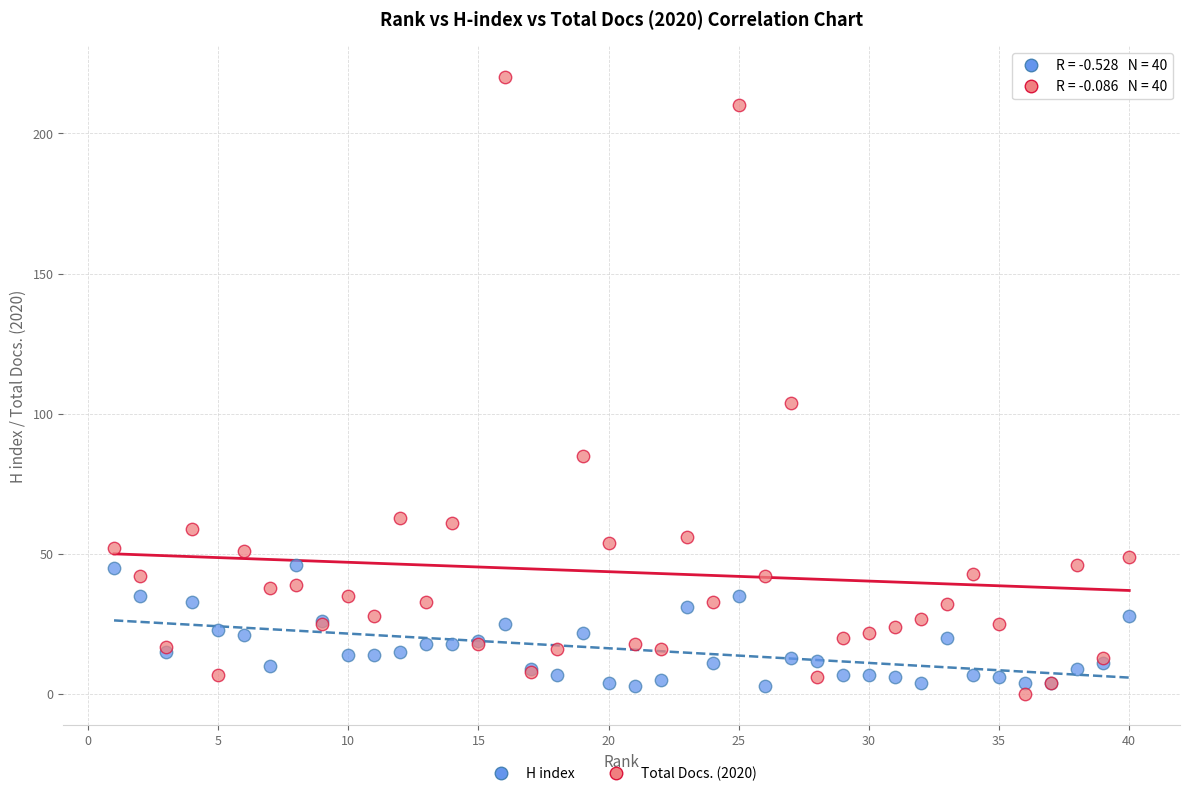

Which series has the largest Y range (max minus min)?

Total Docs. (2020)